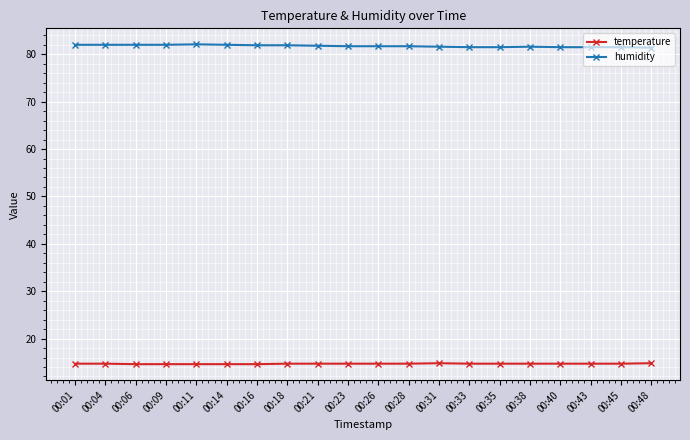

True or false: temperature has a value of 14.7 at 00:38.

True